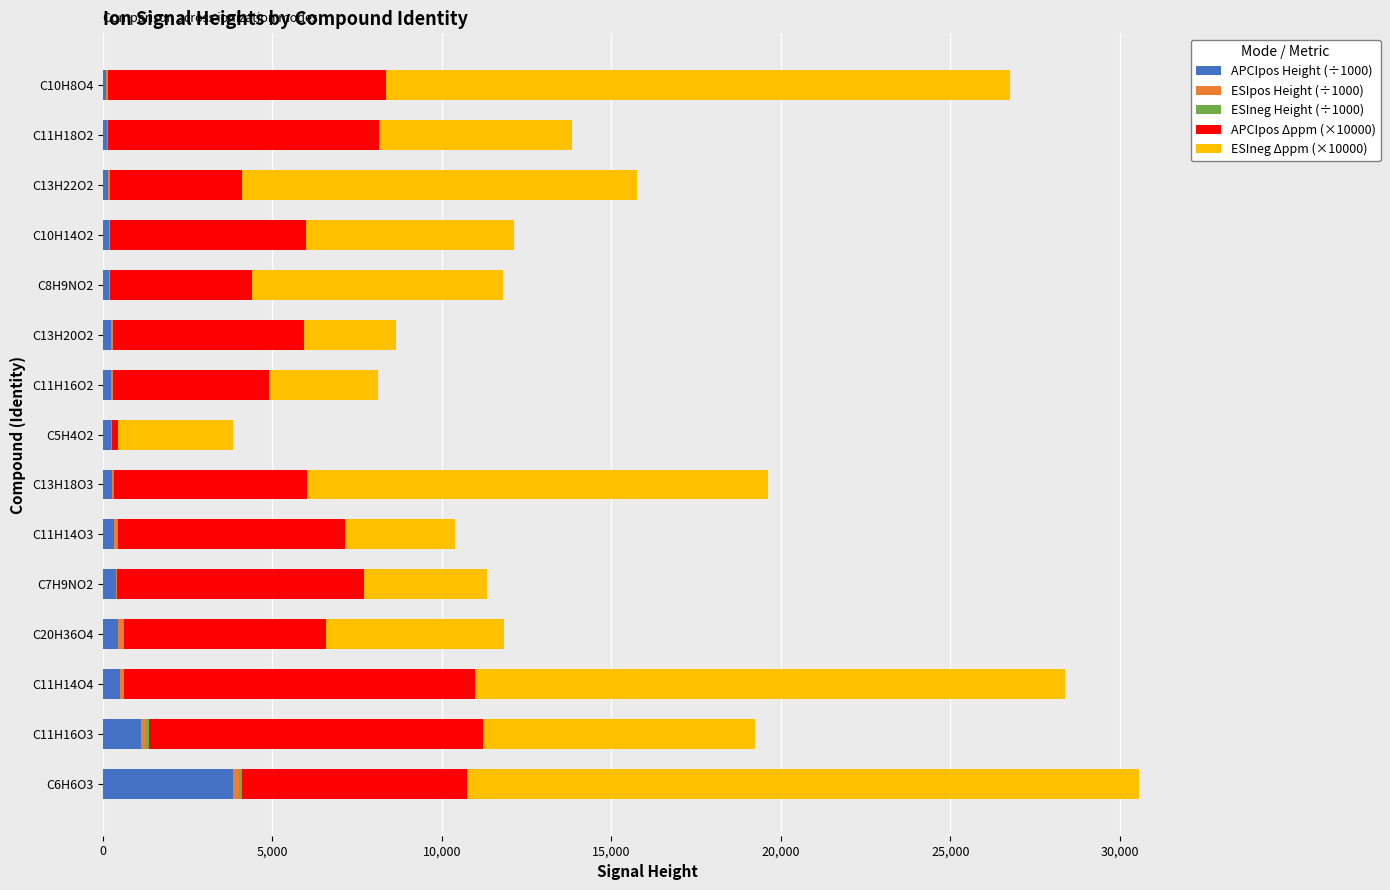

Which category has the highest value in the APCIpos Height (÷1000) series?

C6H6O3